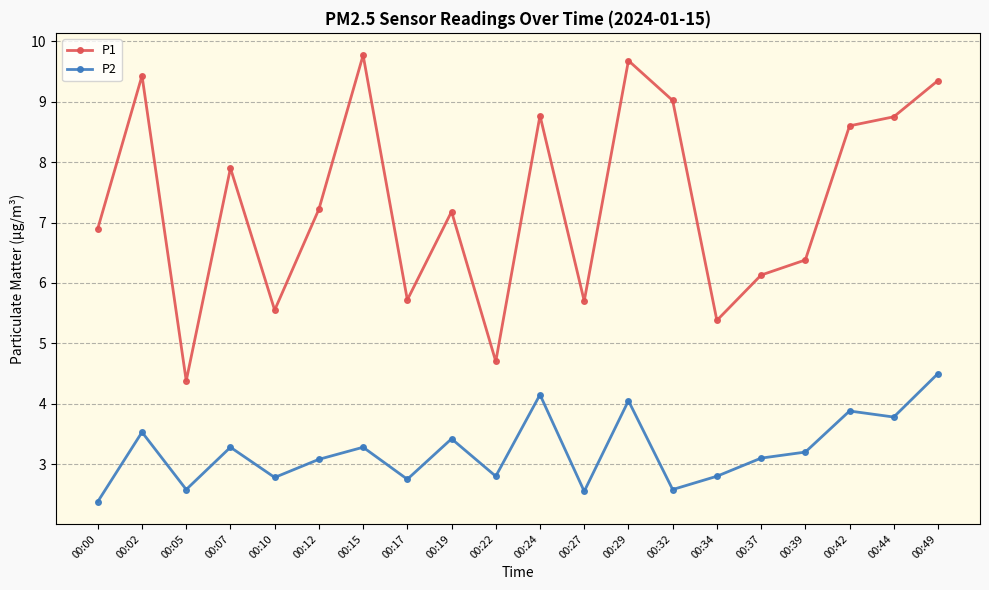

What is the difference between the maximum and minimum values in the P1 series?

5.4